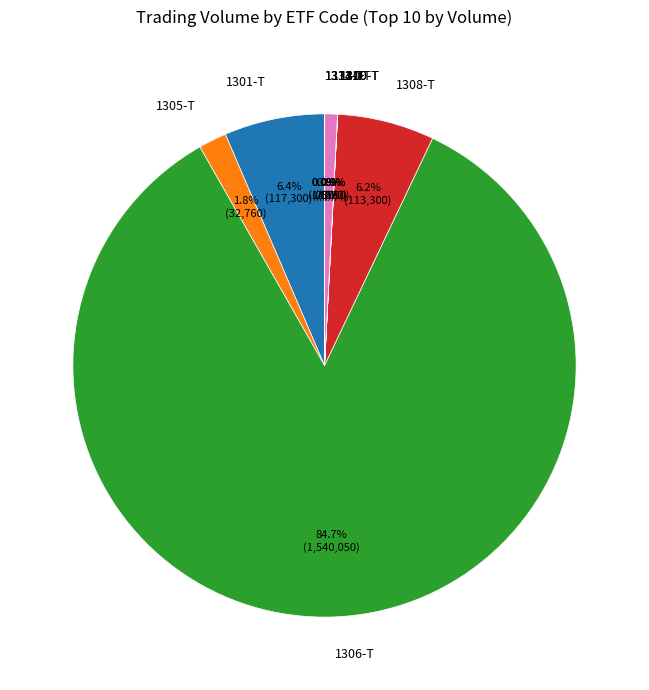

Between 1305-T and 1301-T, which is larger?

1301-T